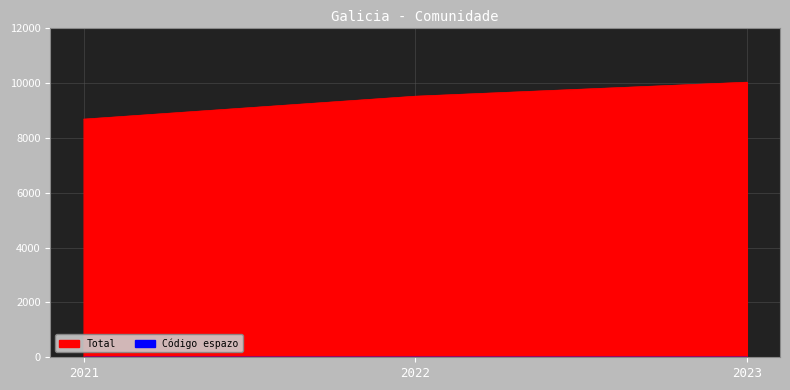

Approximately how many times larger is the value at 2023 compared to 2021?

1.2